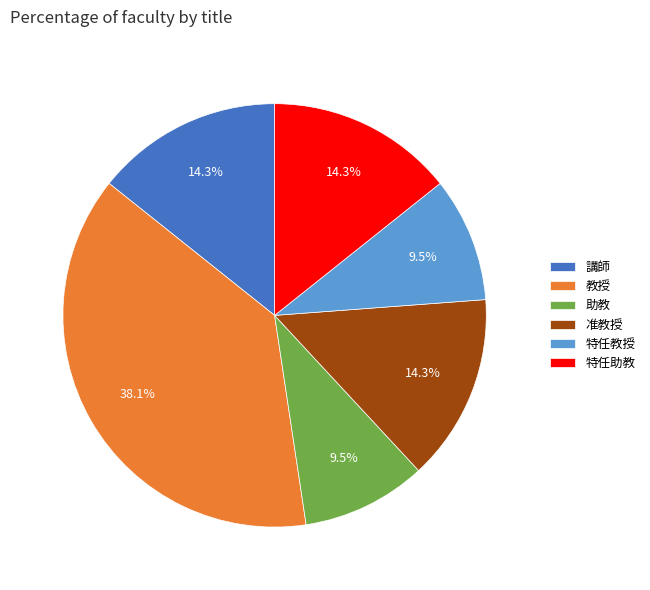

Do 特任教授 and 准教授 together represent more than half of the pie?

No